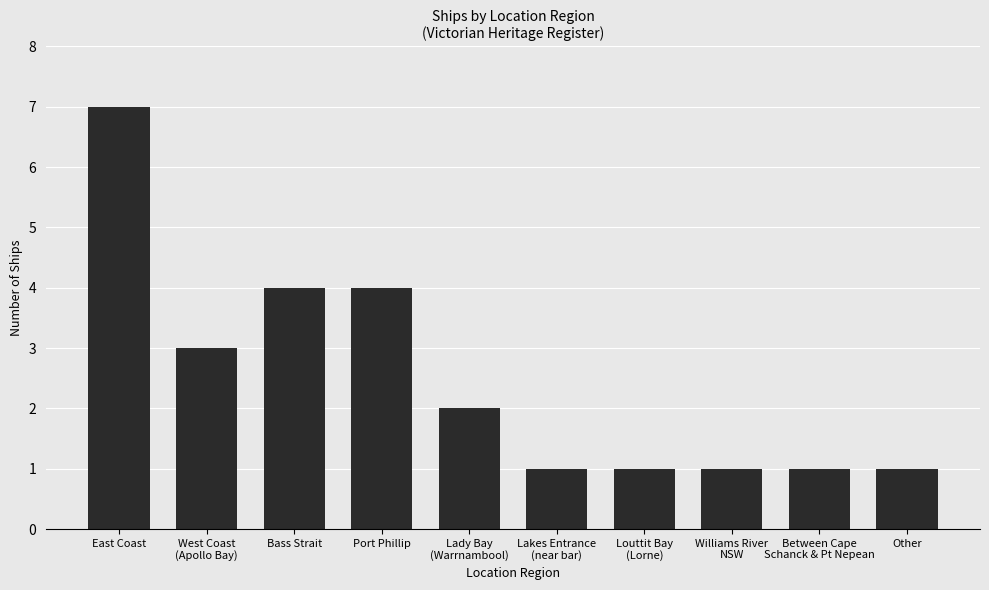

What is the label of the 1st bar from the right?

Other